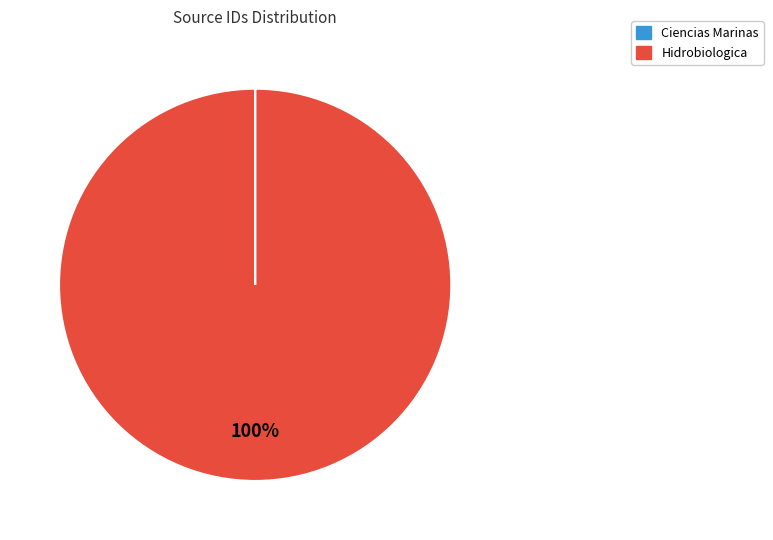

To the nearest percent, what is the average slice percentage?

50%